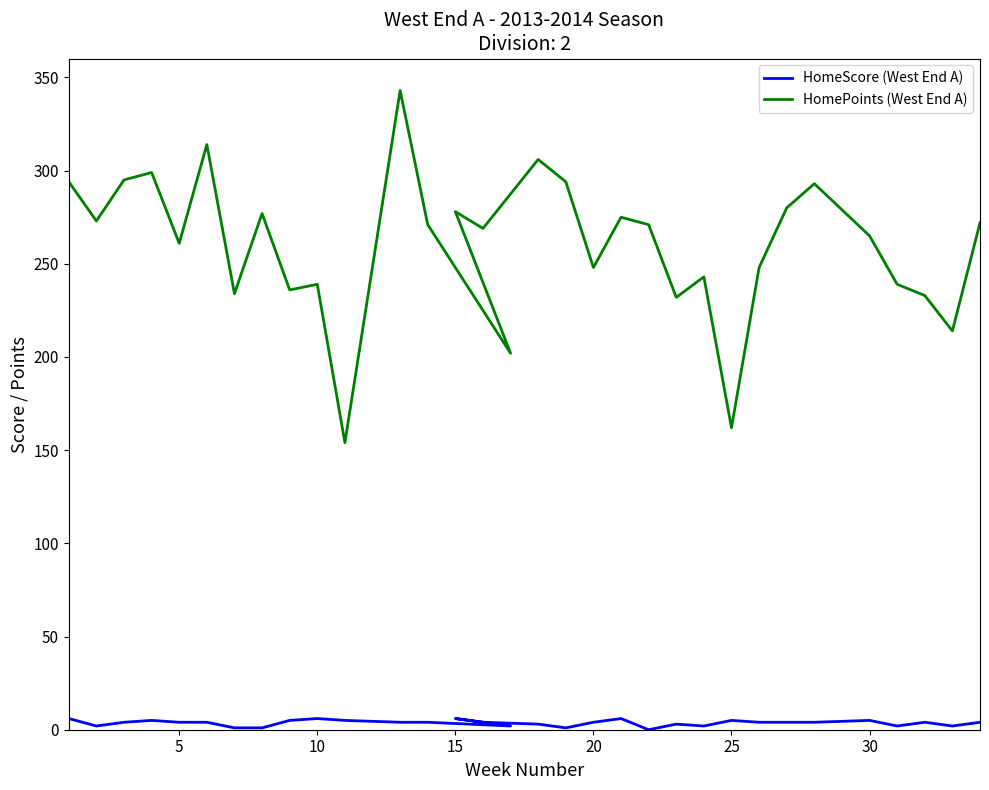

Is the value of HomeScore (West End A) at 31 greater than the value of HomePoints (West End A) at 19?

No